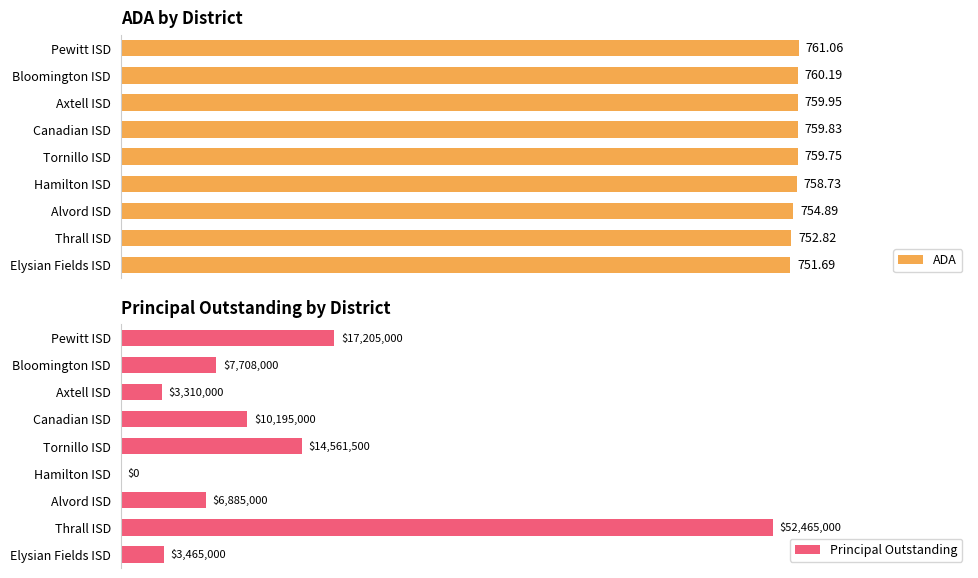

At which label does ADA reach its peak?

Pewitt ISD